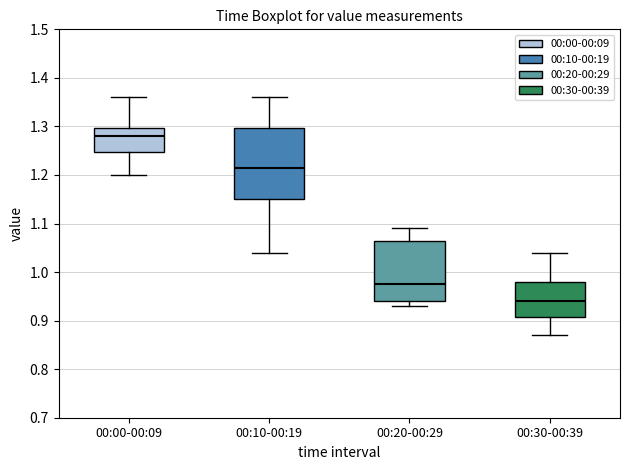

Reading left to right, read every box against the y-axis: the position of its median line, the range the box covers, and the ends of its whiskers. The values are not printed on the chart, so give them approximately, as read against the axis.

00:00-00:09: median 1.28, box 1.25 to 1.30, whiskers 1.20 to 1.36
00:10-00:19: median 1.22, box 1.15 to 1.30, whiskers 1.04 to 1.36
00:20-00:29: median 0.98, box 0.94 to 1.07, whiskers 0.93 to 1.09
00:30-00:39: median 0.94, box 0.91 to 0.98, whiskers 0.87 to 1.04